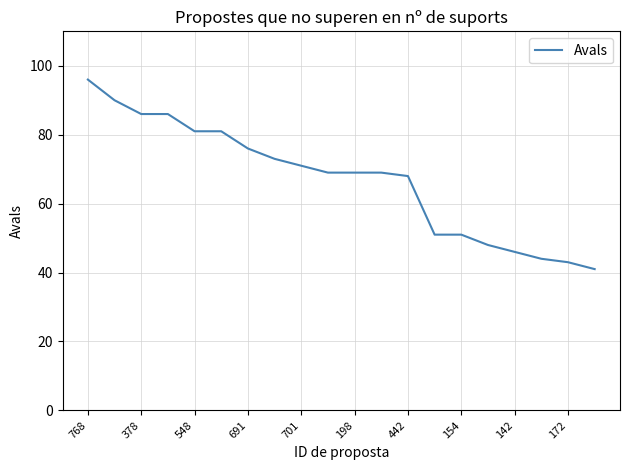

What is the difference between the maximum and minimum values?

55